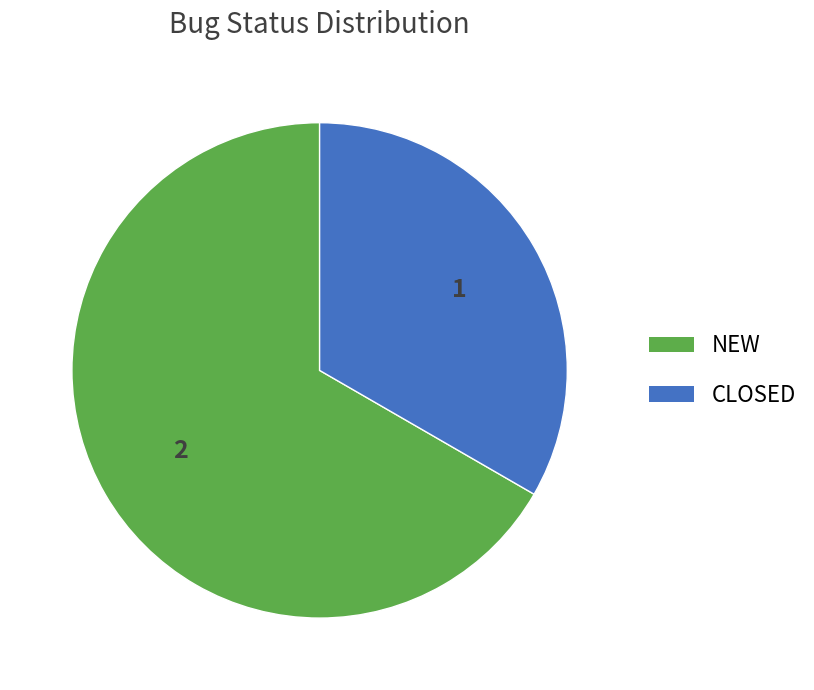

Is there any slice that represents more than half of the pie?

Yes